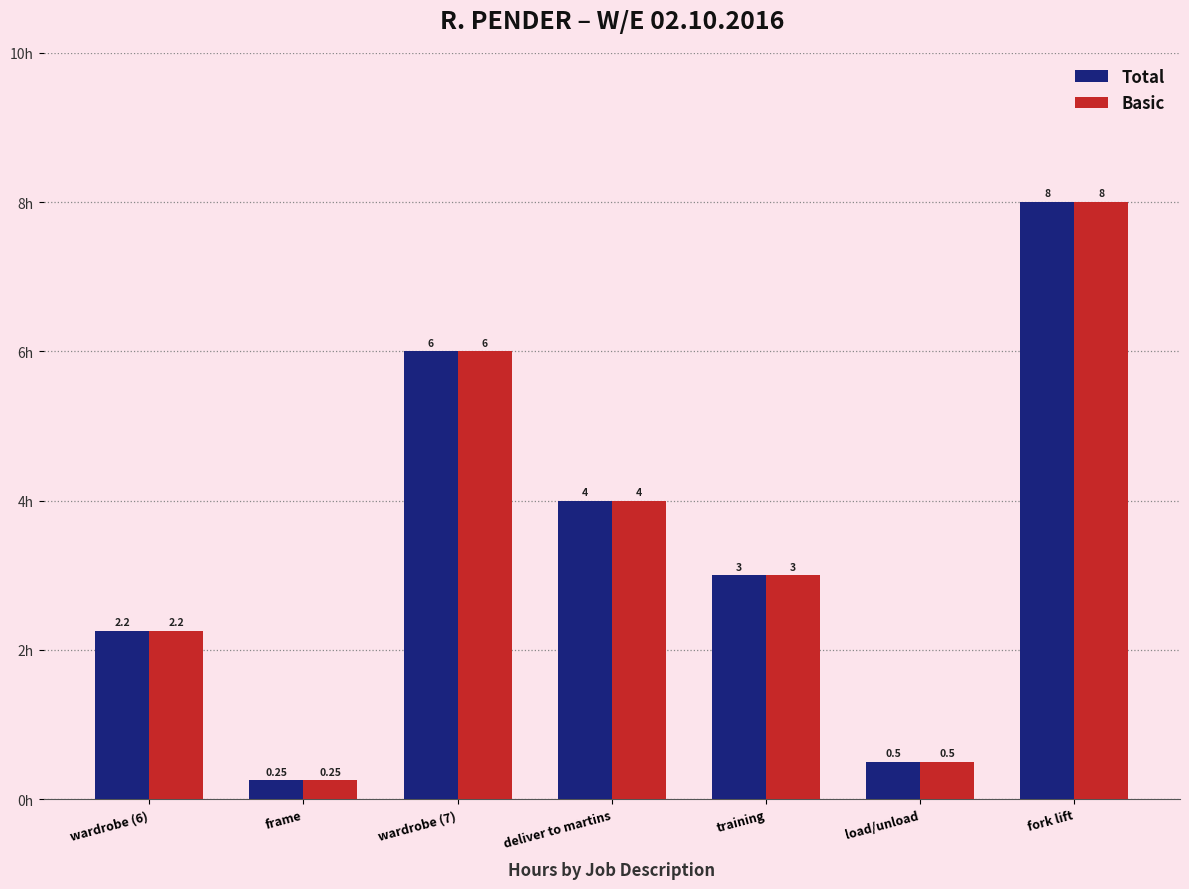

What is the value of the Basic bar at the 3rd from the left?

6.0